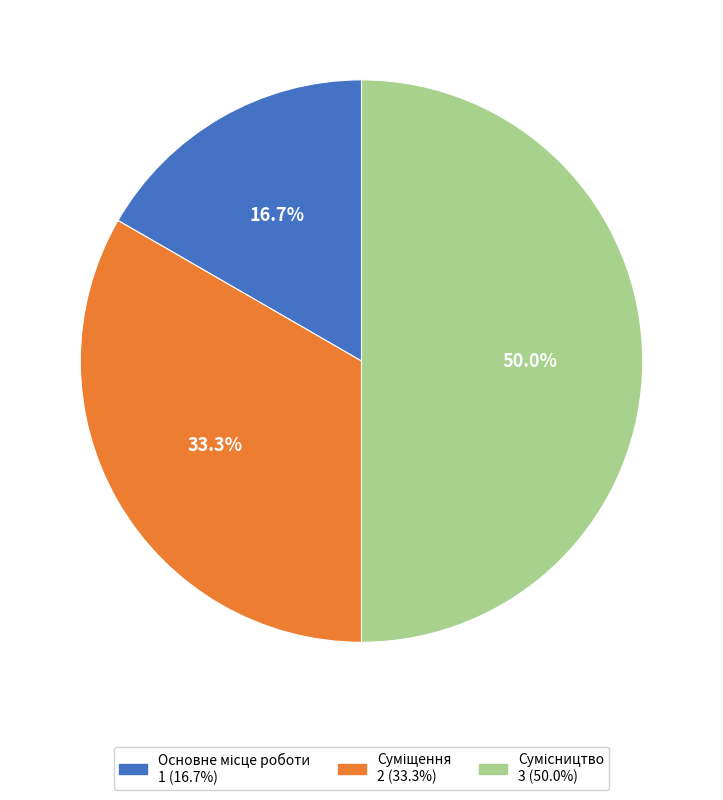

Which has a higher value, Суміщення or Сумісництво?

Сумісництво